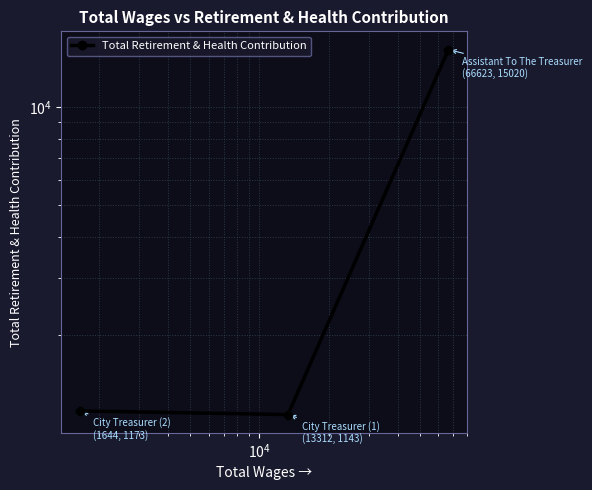

Is this an area chart (filled region under the line)?

No